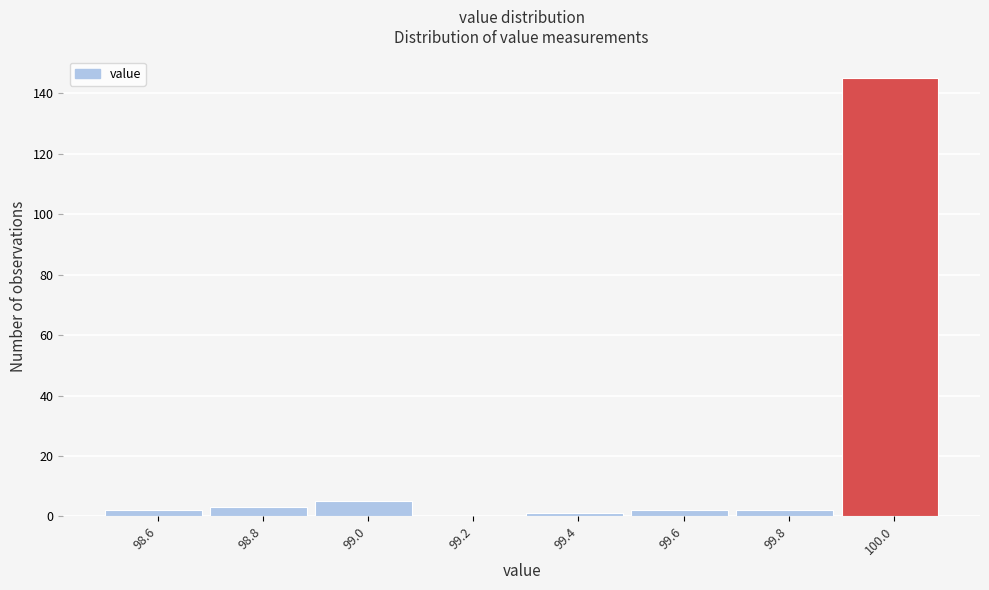

Reading left to right, what are all the values shown in this chart?

98.6=2	98.8=3	99.0=5	99.2=0	99.4=1	99.6=2	99.8=2	100.0=145